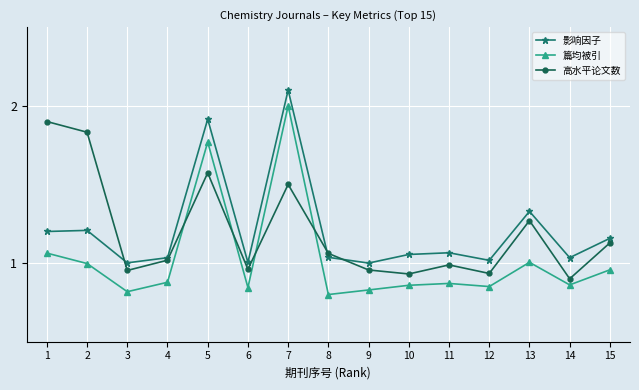

Which series has the largest total across all categories?

影响因子